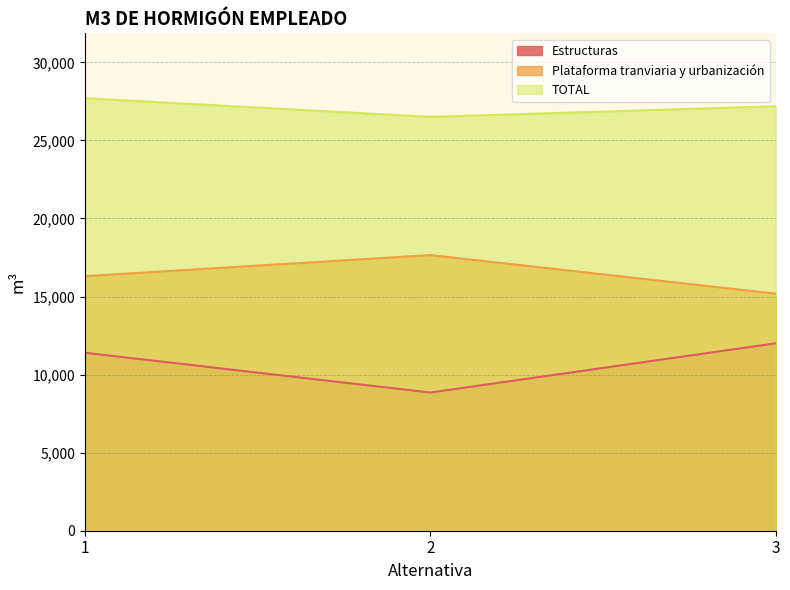

What is the value of the TOTAL point at the 3rd from the left?

27188.4